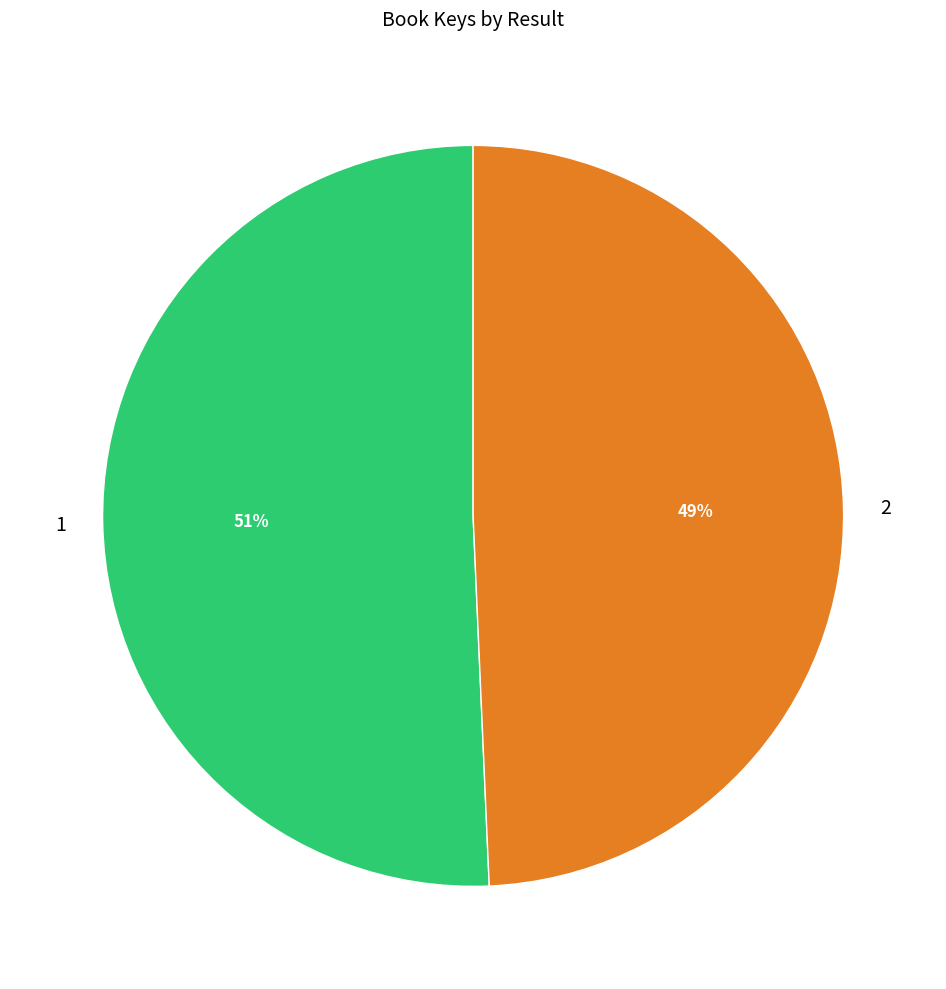

Do 2 and 1 together represent more than half of the pie?

Yes